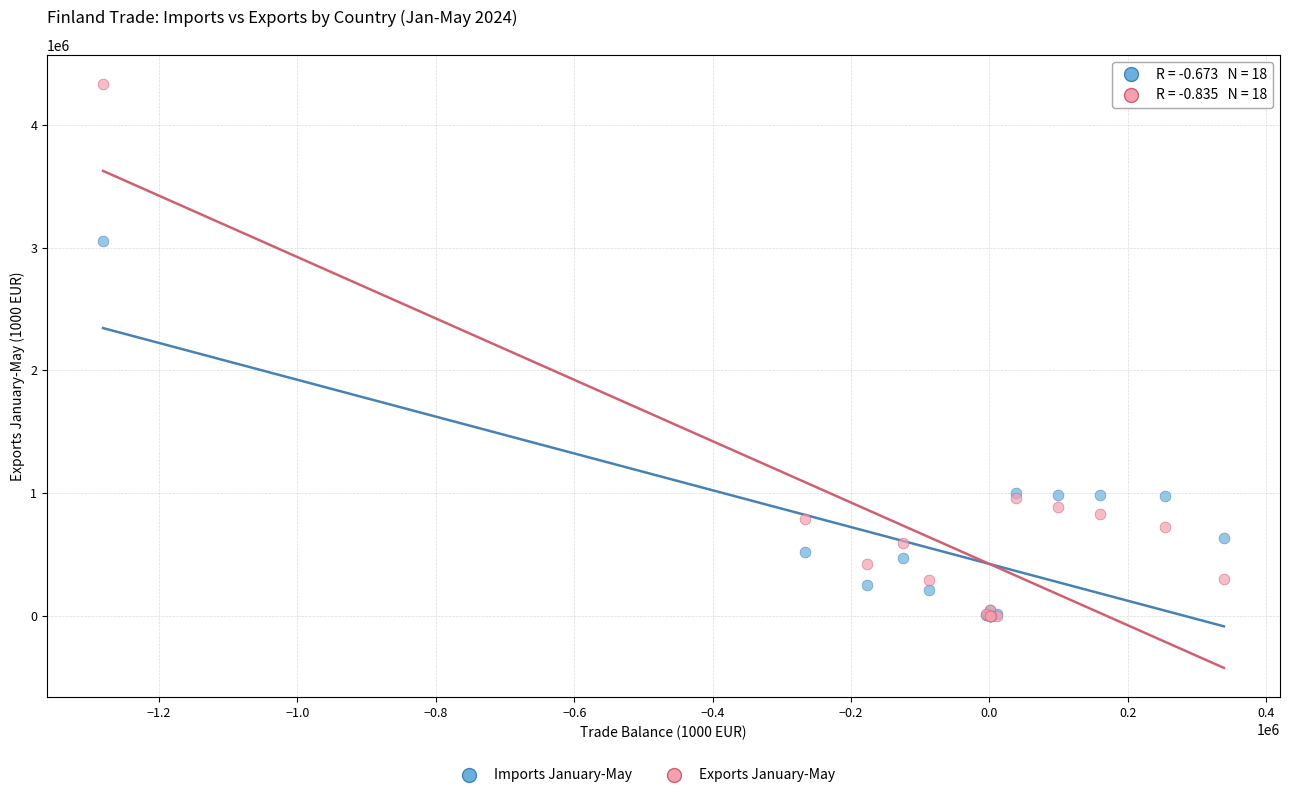

Across all series, what Y value is closest to 2166141?

3051437.2